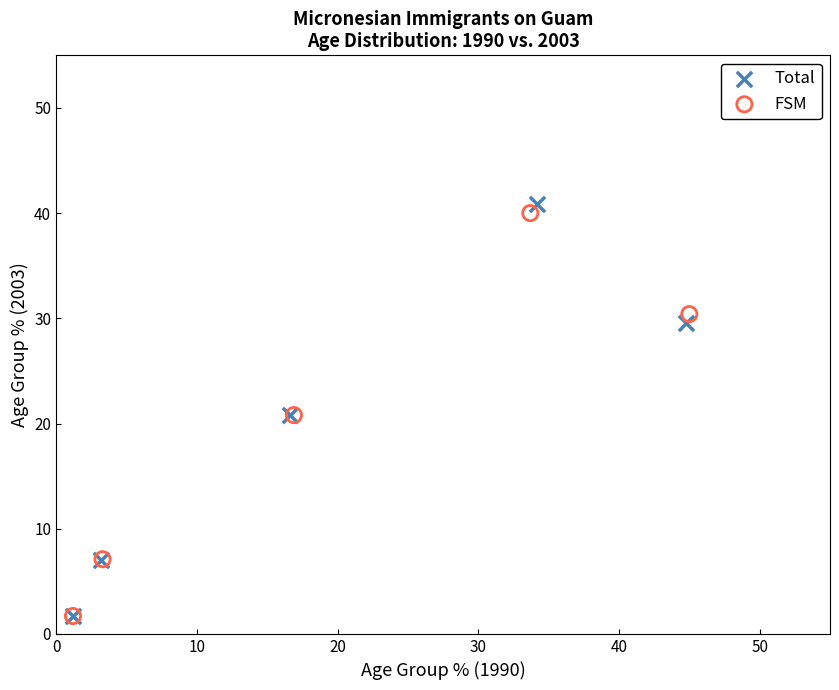

Which series has the largest Y range (max minus min)?

Total